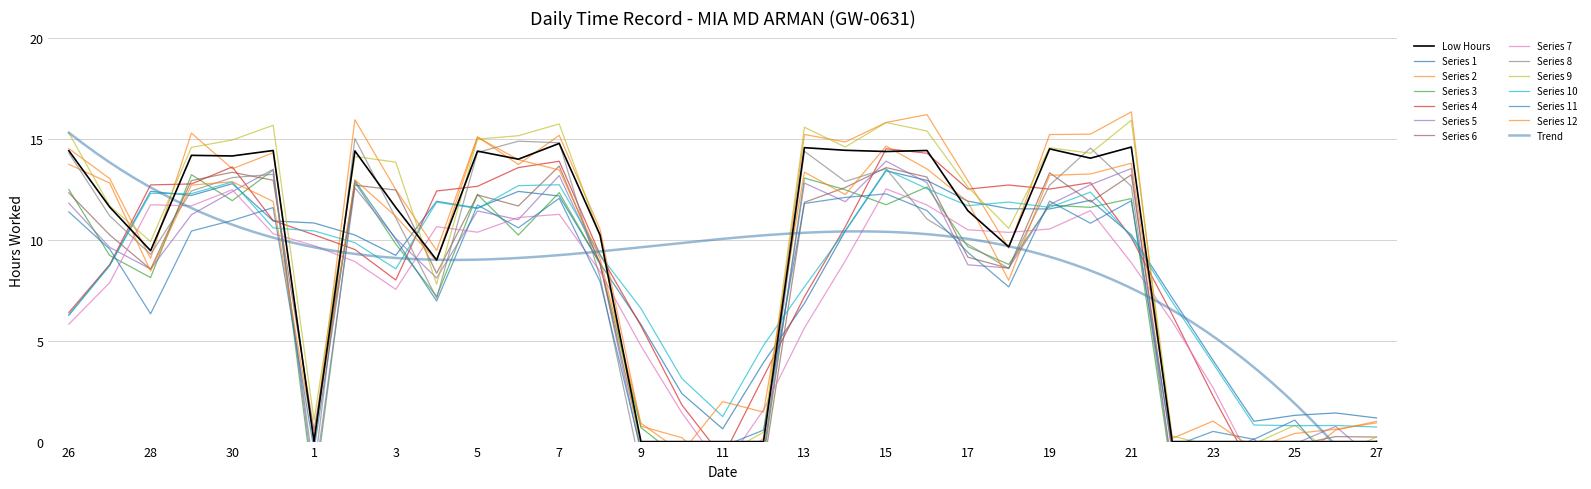

Is it true that the value at 13 is 21.4?

False